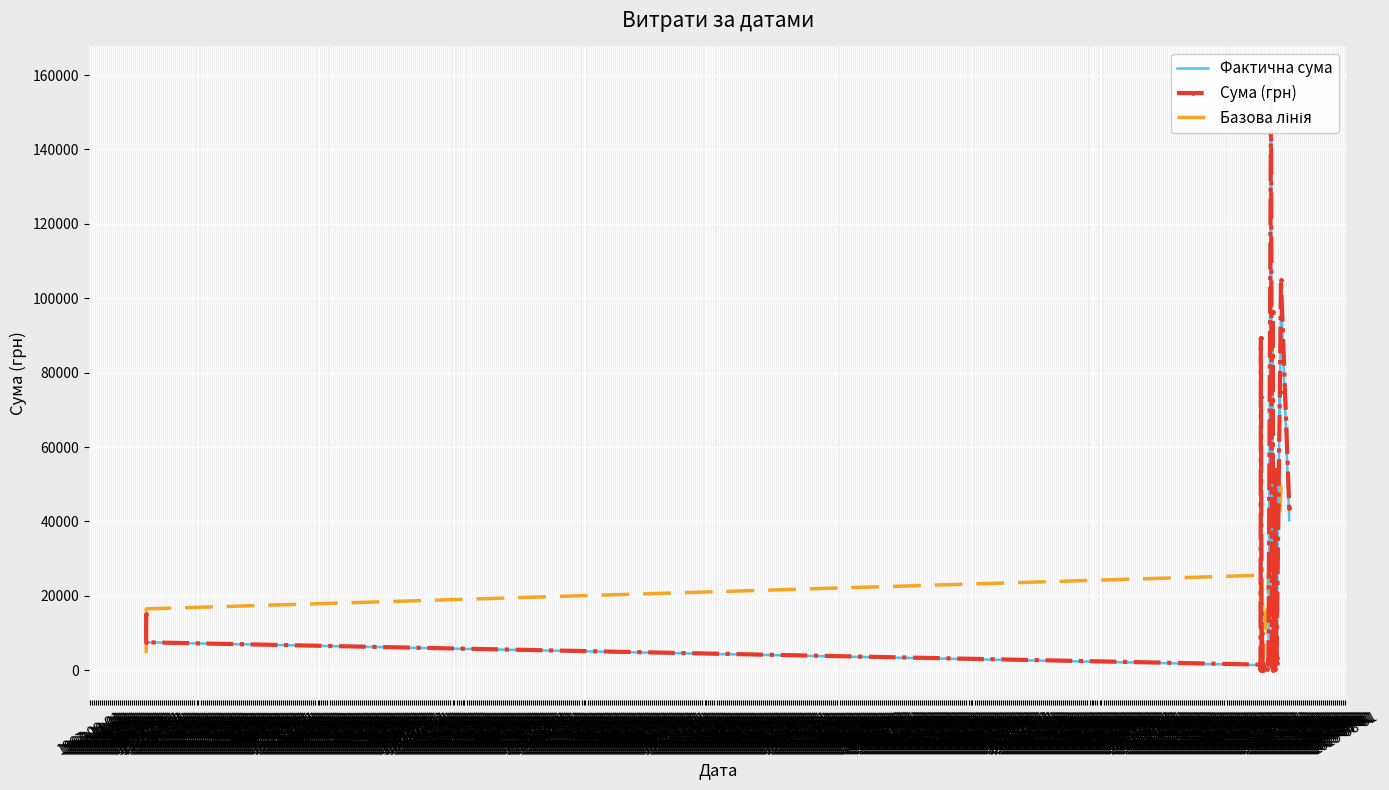

Which series has the largest range (max minus min)?

Сума (грн)